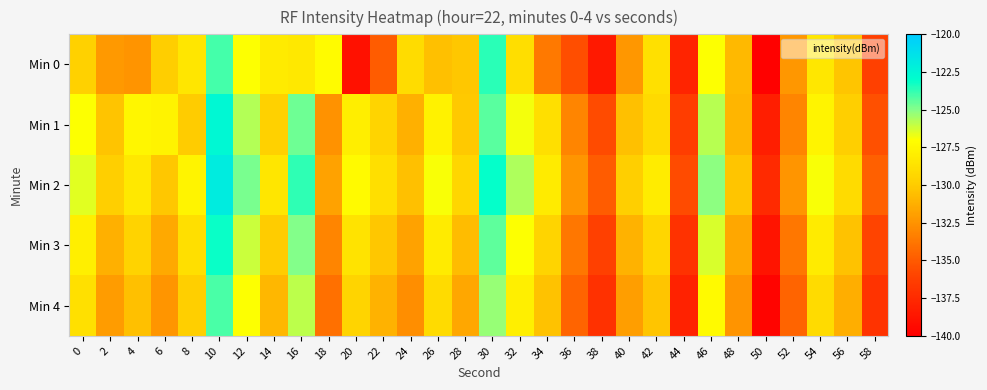

List the series in order of their peak value, highest first.

Min 2, Min 1, Min 3, Min 0, Min 4